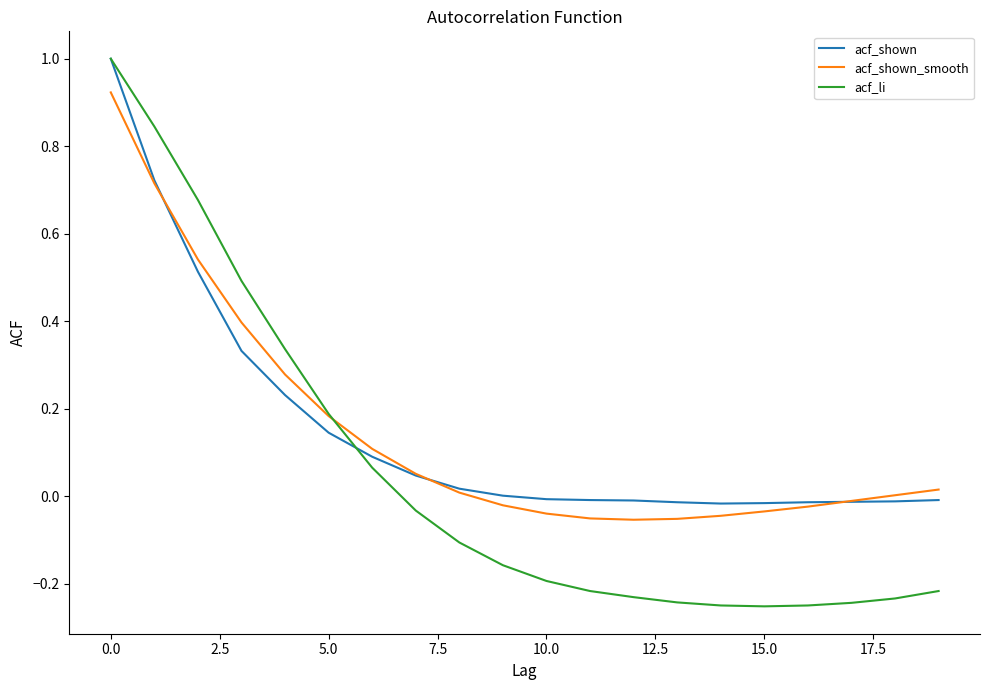

Which series has the largest range (max minus min)?

acf_li